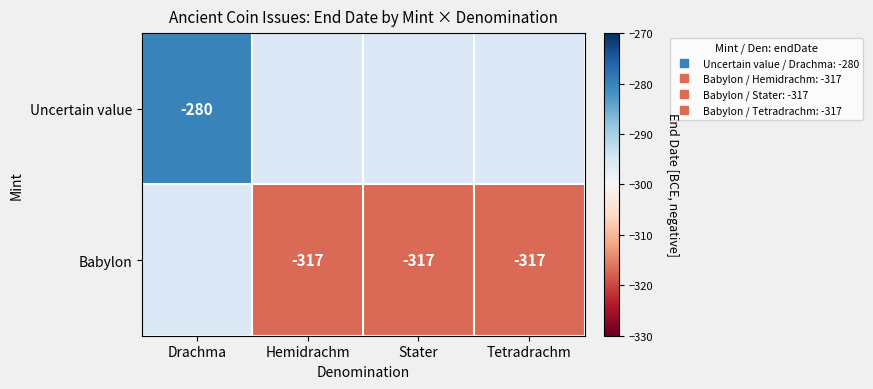

At which category does the chart reach its minimum across all series?

Hemidrachm